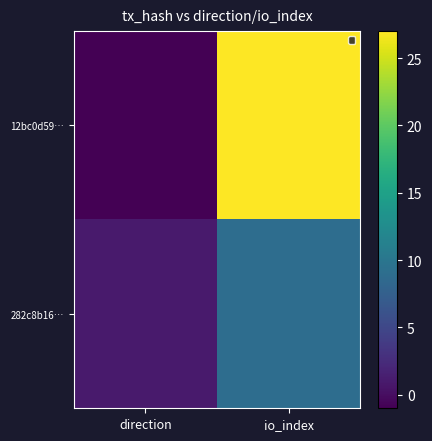

Reading left to right, what are all the values shown in this chart?

12bc0d59…: direction=-1	io_index=27
282c8b16…: direction=1	io_index=9